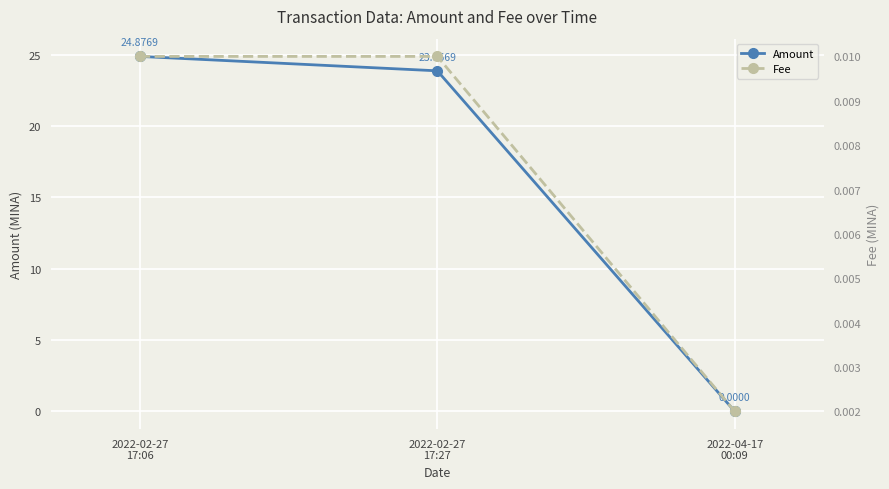

Which series has the largest total across all categories?

Amount